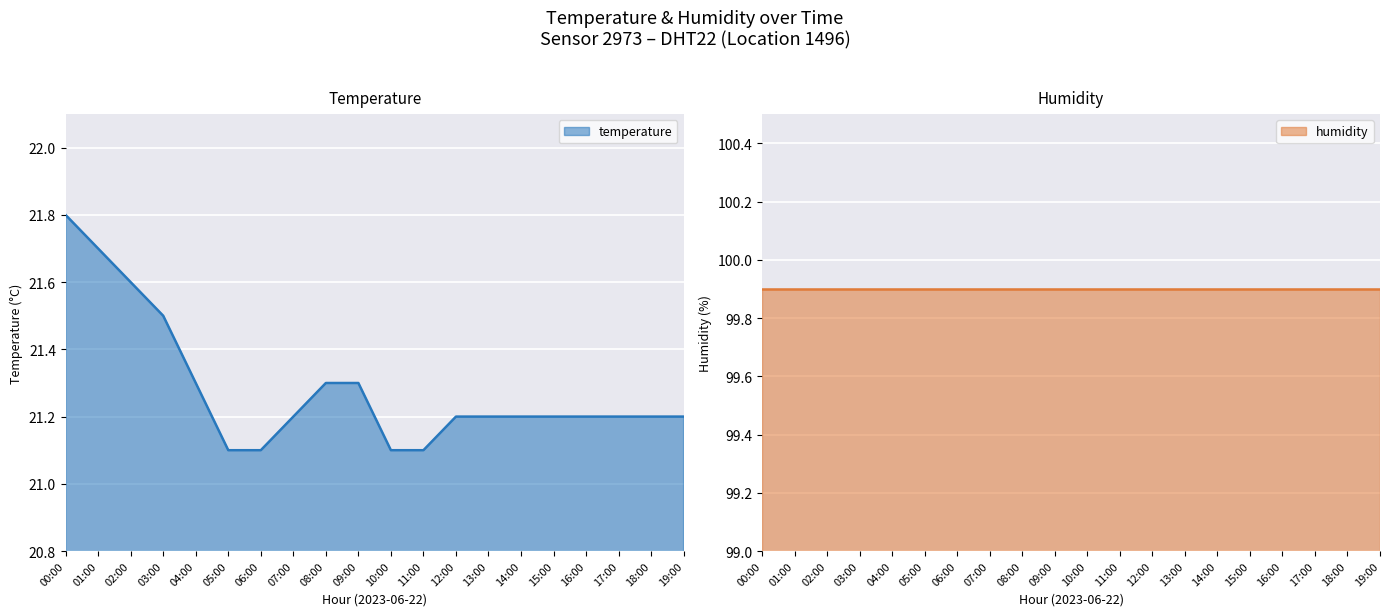

What position from the right is 07:00?

13